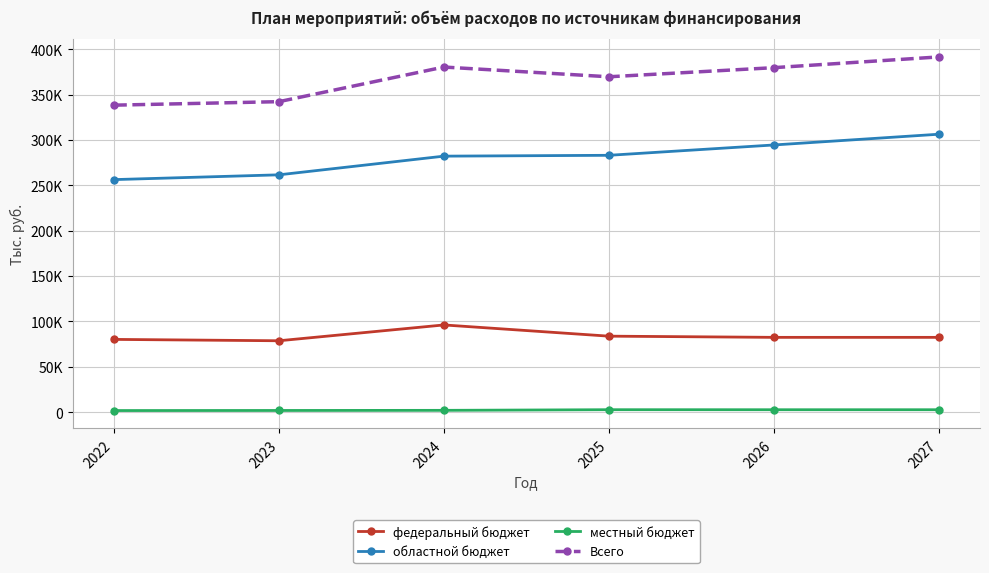

At which category does the chart reach its peak across all series?

2027